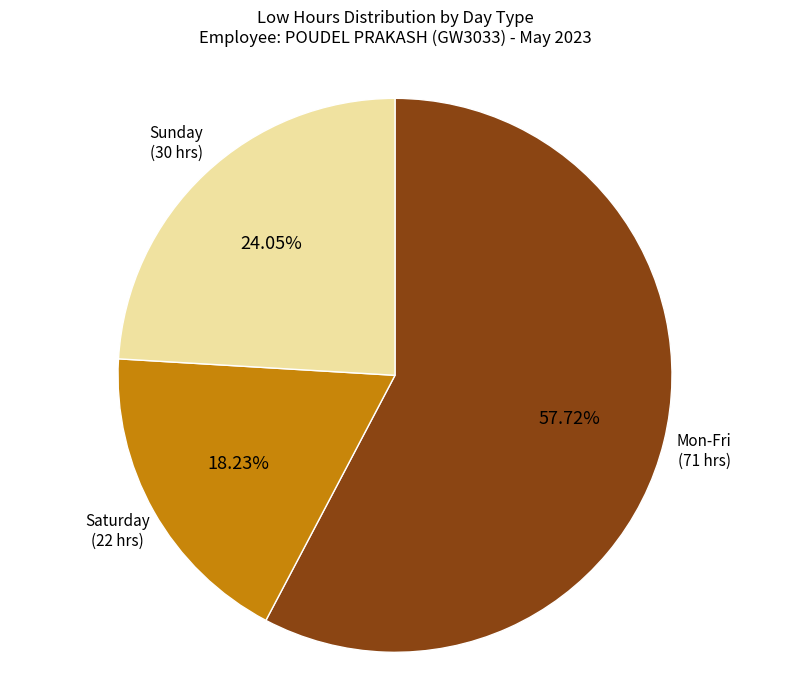

Does any single category account for the majority?

Yes